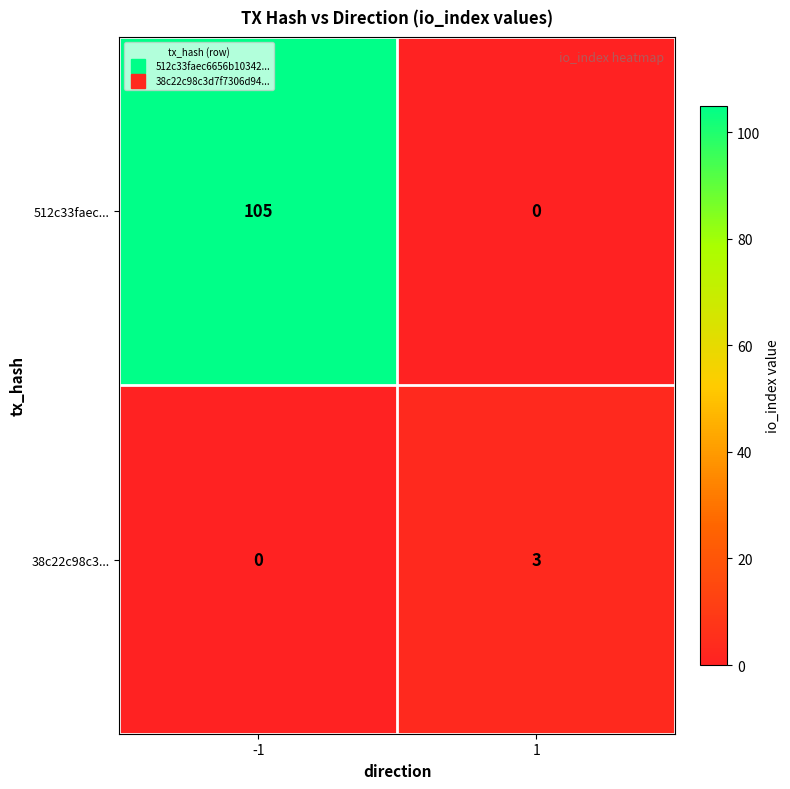

Rank the series by their average value, from highest to lowest.

512c33faec..., 38c22c98c3...